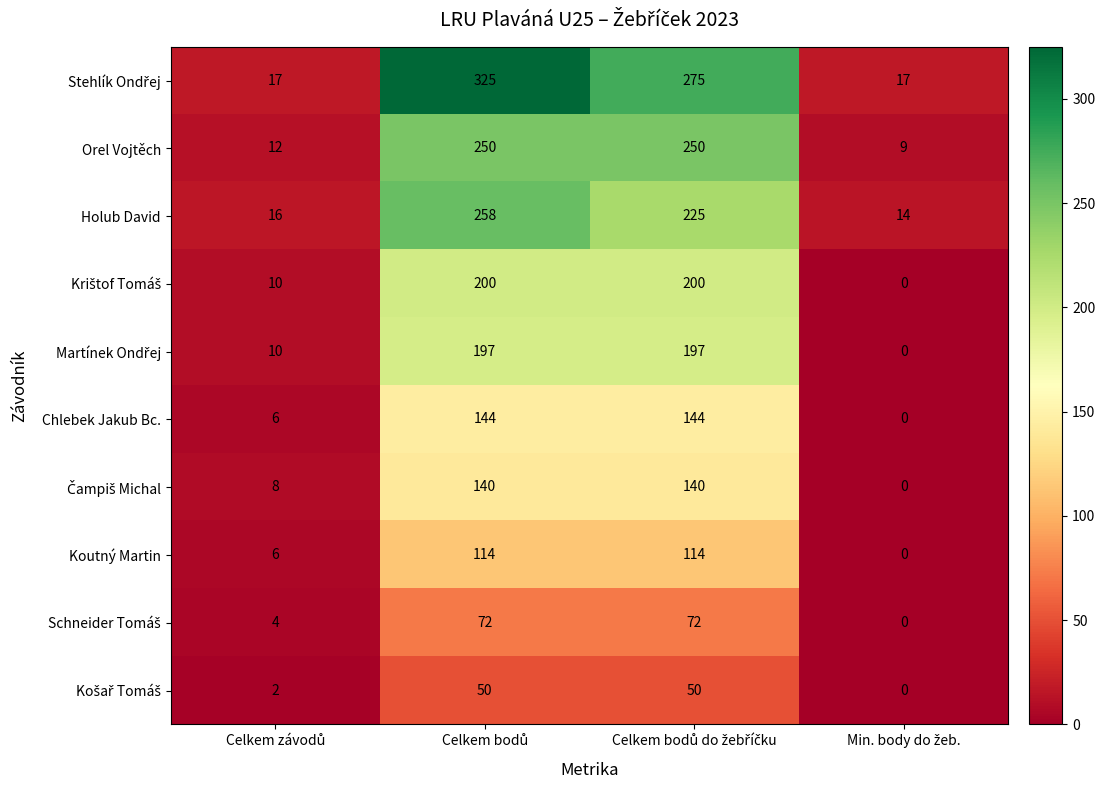

How many distinct data groups are displayed?

10